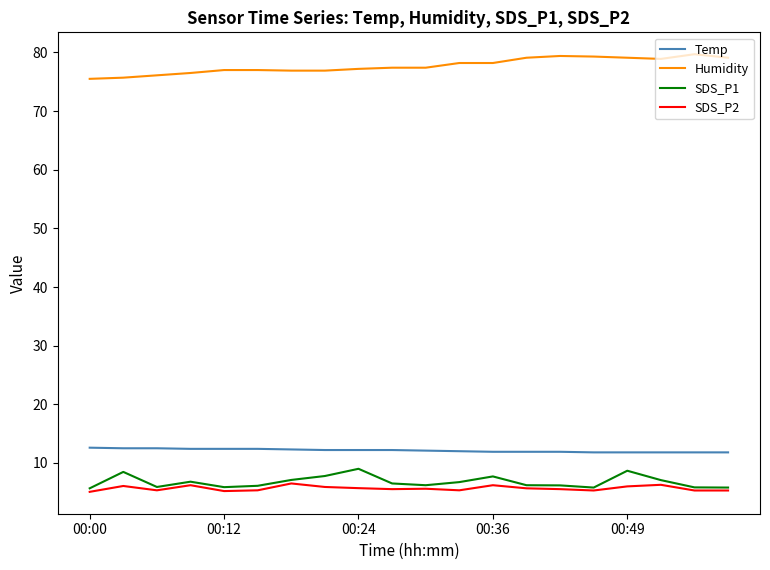

True or false: Humidity and SDS_P1 intersect in this chart.

False